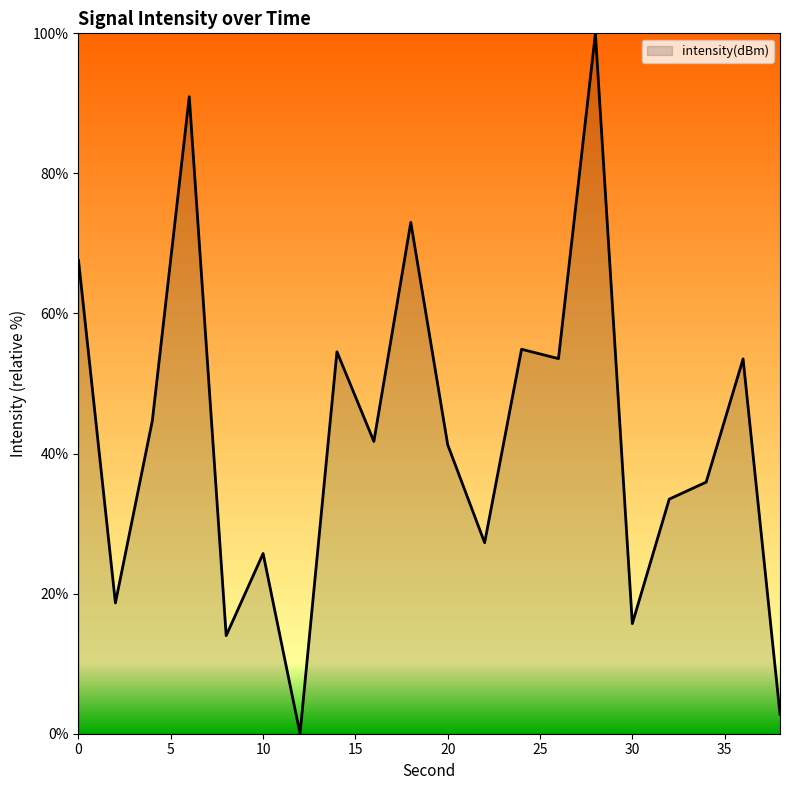

What is the maximum value shown in the chart?

100.0